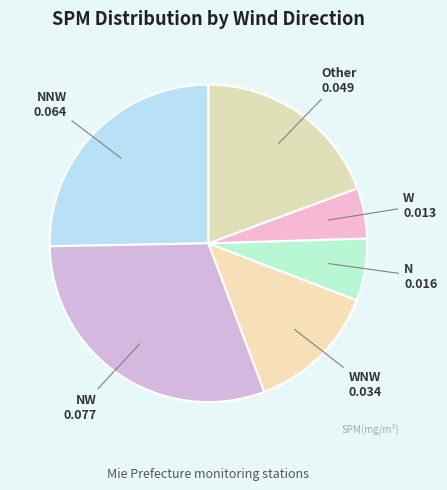

Is there a majority slice in this chart?

No